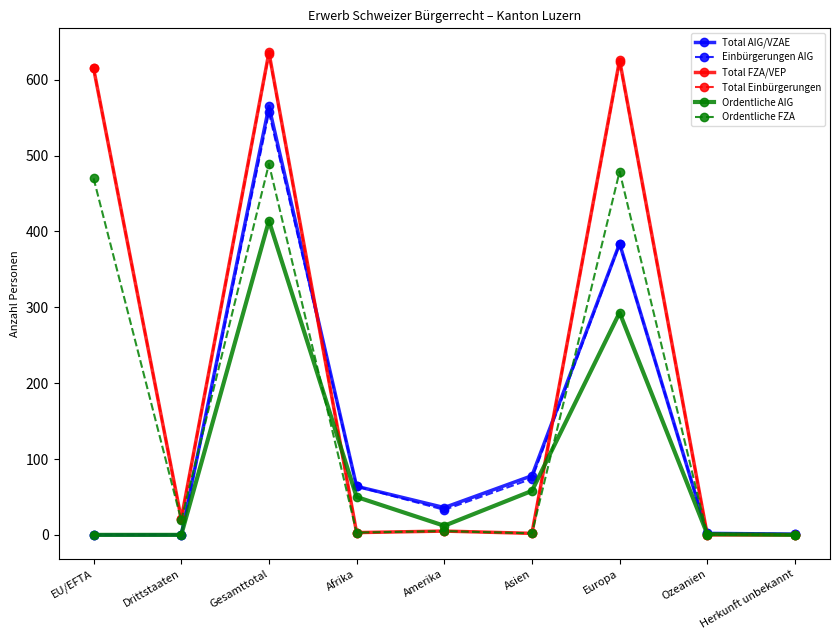

What is the approximate value of Einbürgerungen AIG at Europa?

383